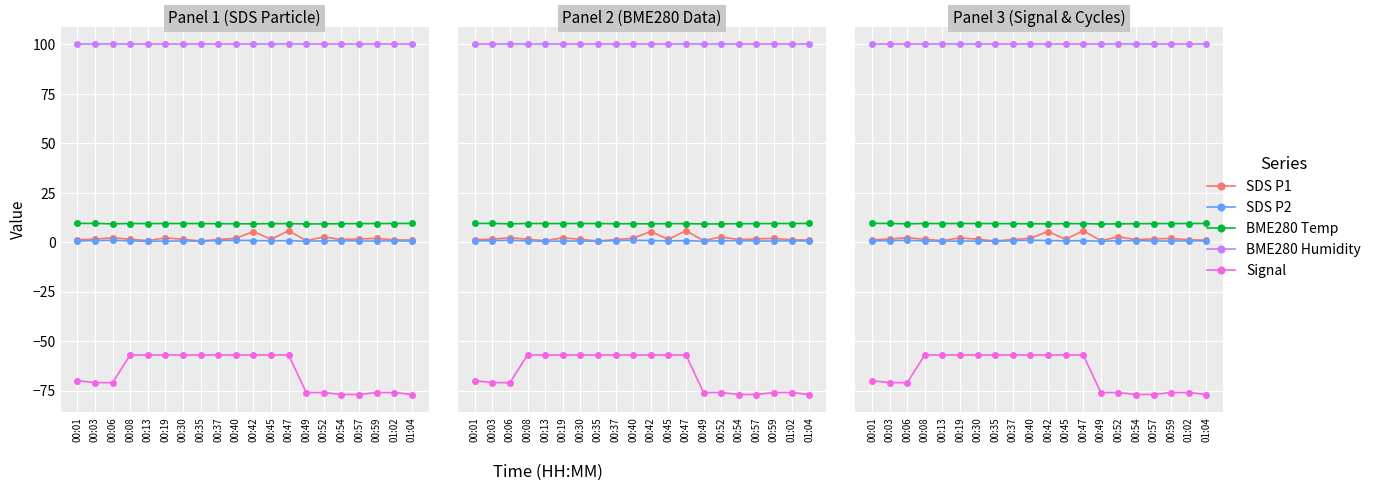

Is this an area chart (filled region under the line)?

No